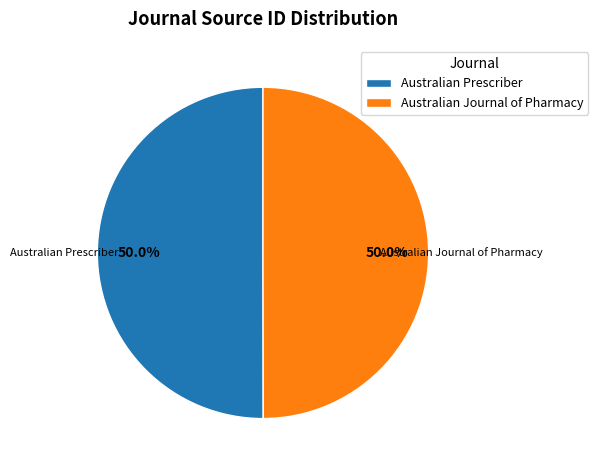

Approximately how many times larger is the value at Australian Journal of Pharmacy compared to Australian Prescriber?

1.0